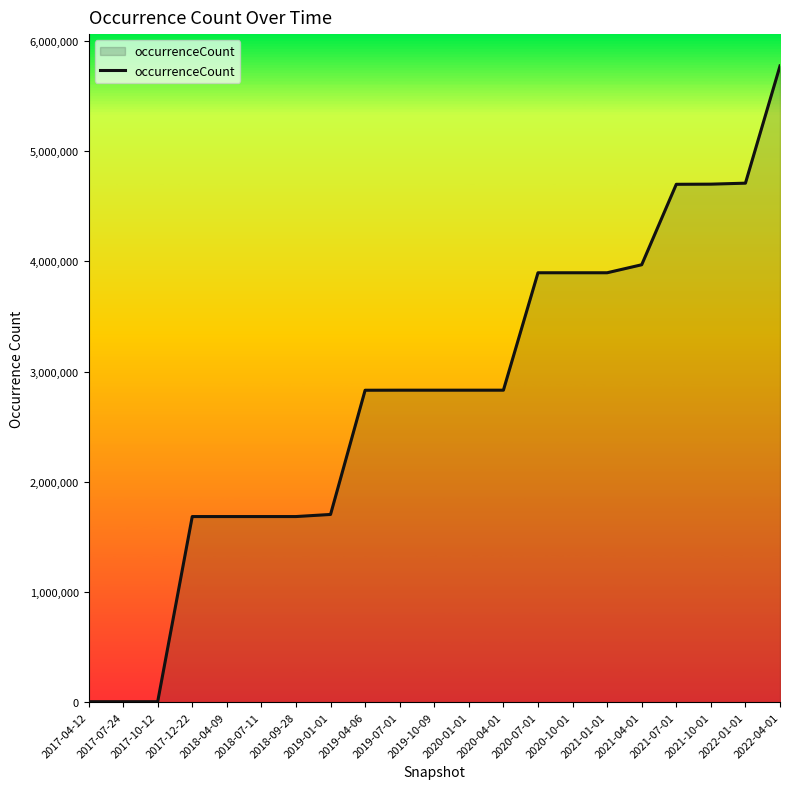

Is it true that the value at 2022-01-01 is 1287180?

False